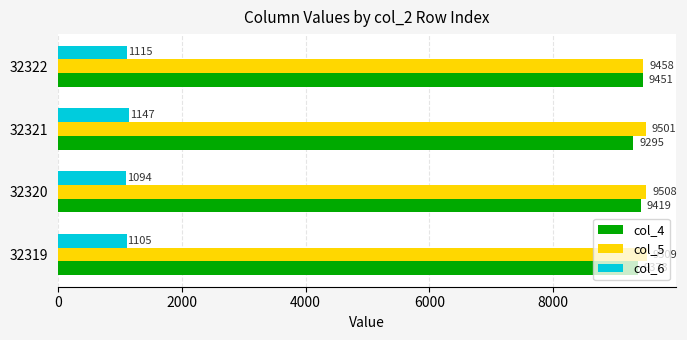

How many data points does each series have?

4